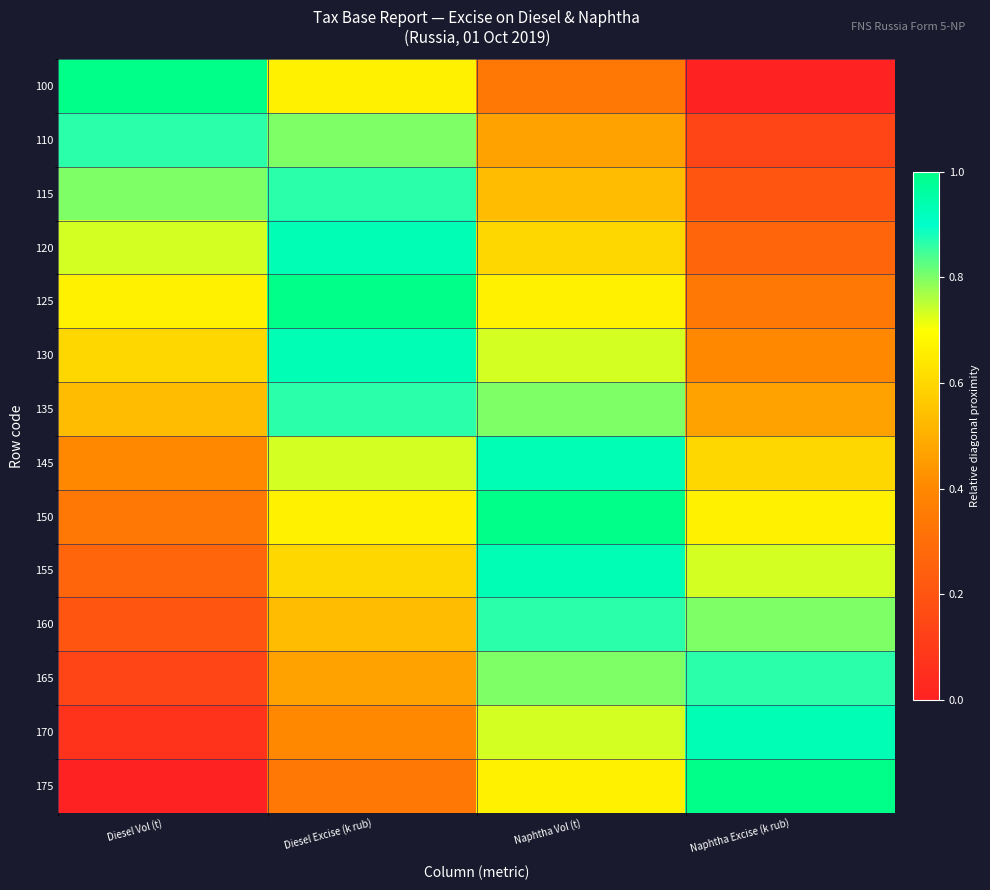

What is the greatest value displayed?

1.0